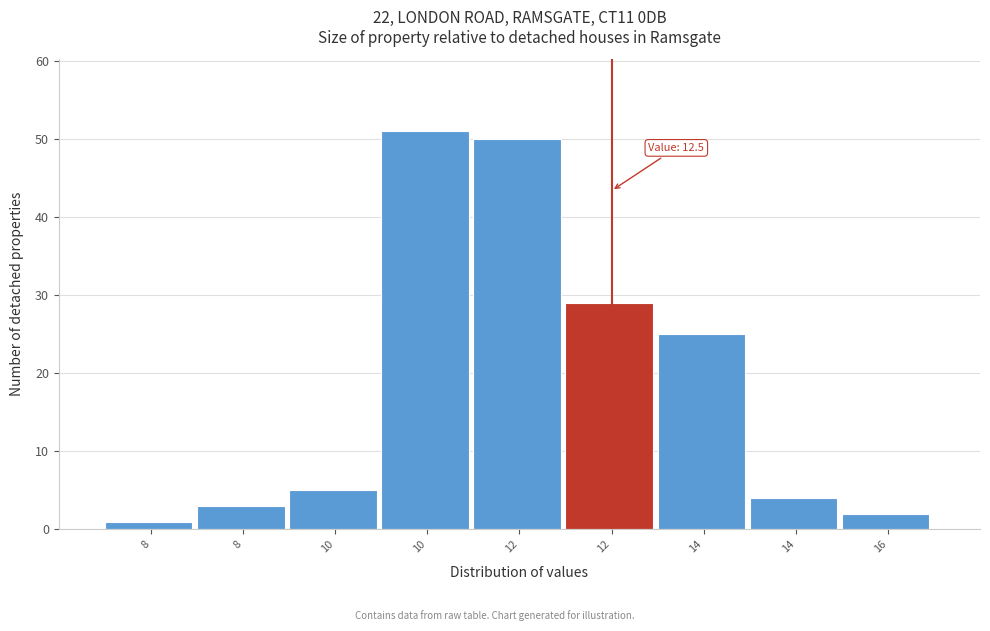

How many values are below 5?

4